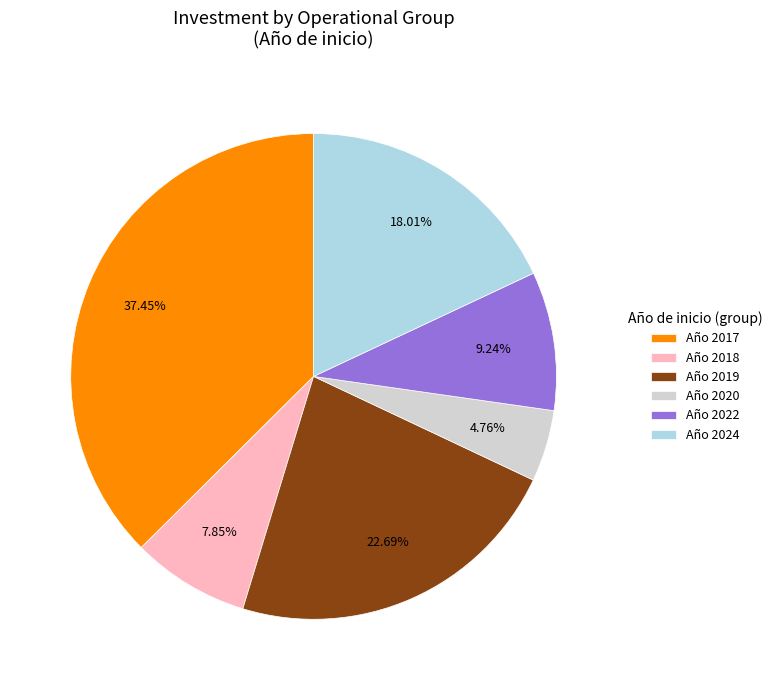

What is the ratio of the value at Año 2024 to the value at Año 2018?

2.3